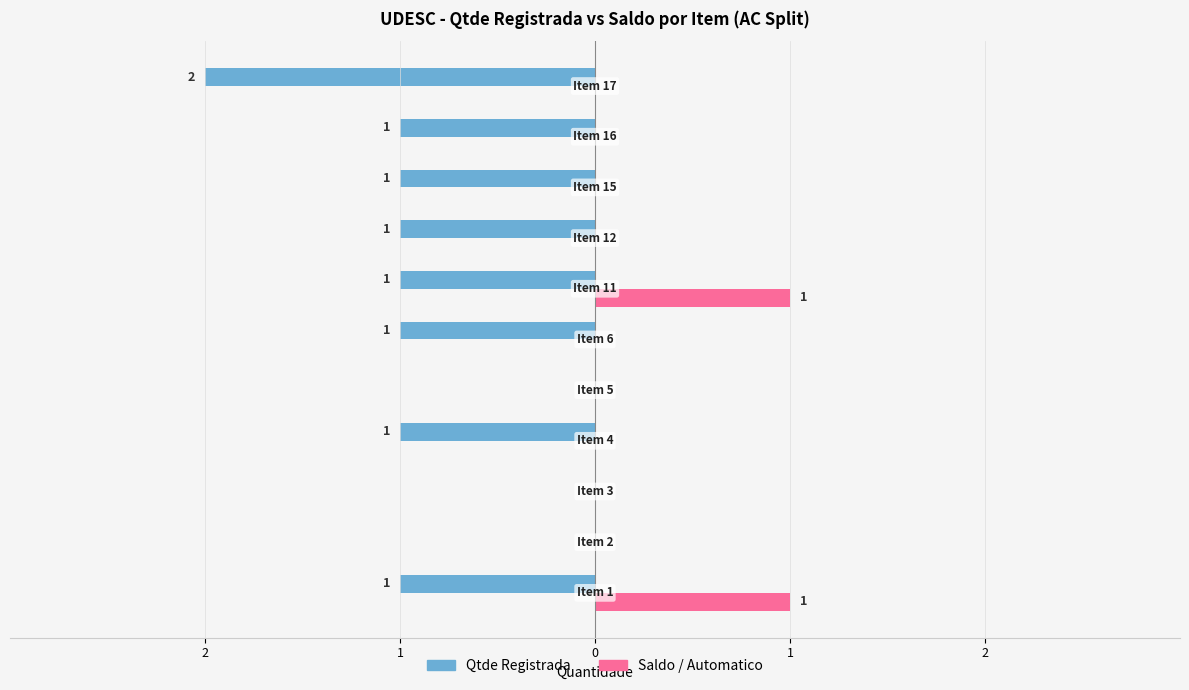

What are all the series names shown in the legend?

Qtde Registrada, Saldo / Automatico